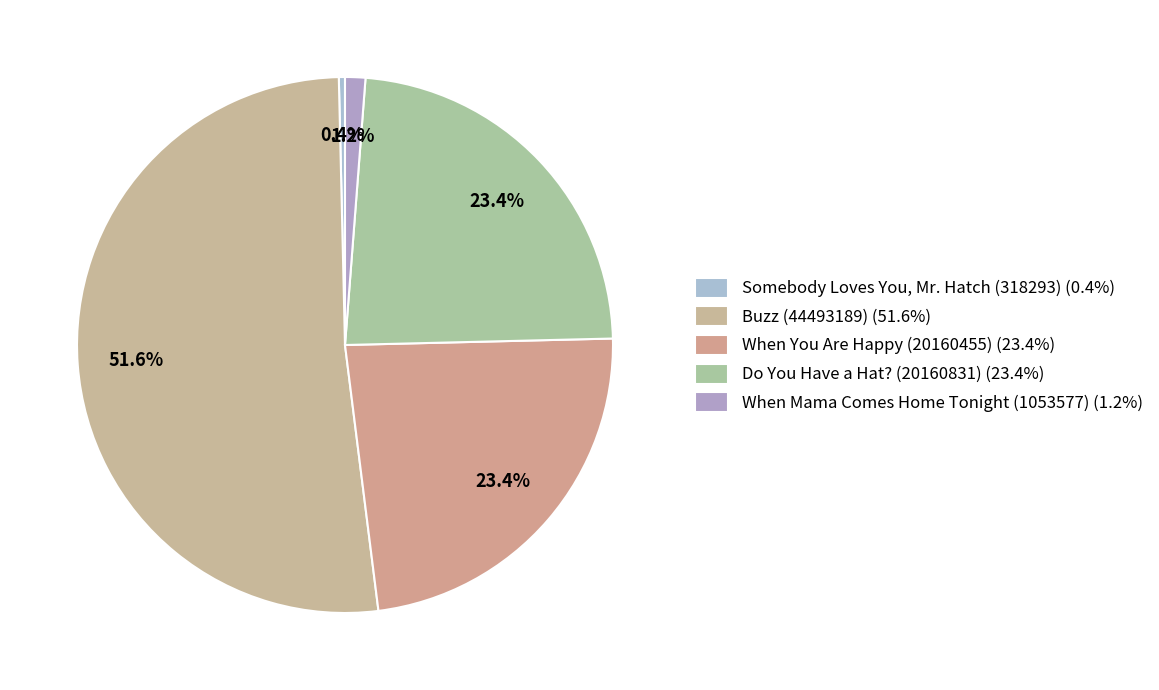

Is it true that Buzz (44493189) is 52% of the pie?

True